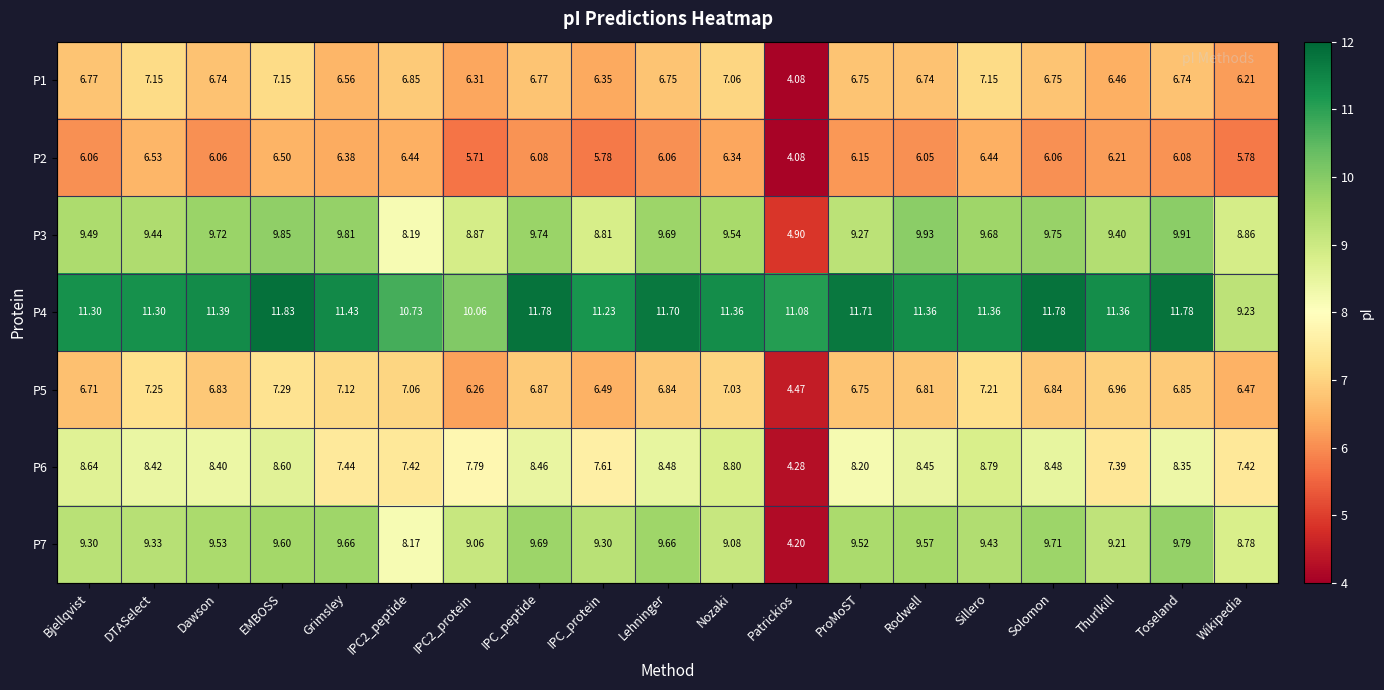

Is the value of P5 at IPC_peptide greater than the value of P1 at Wikipedia?

Yes